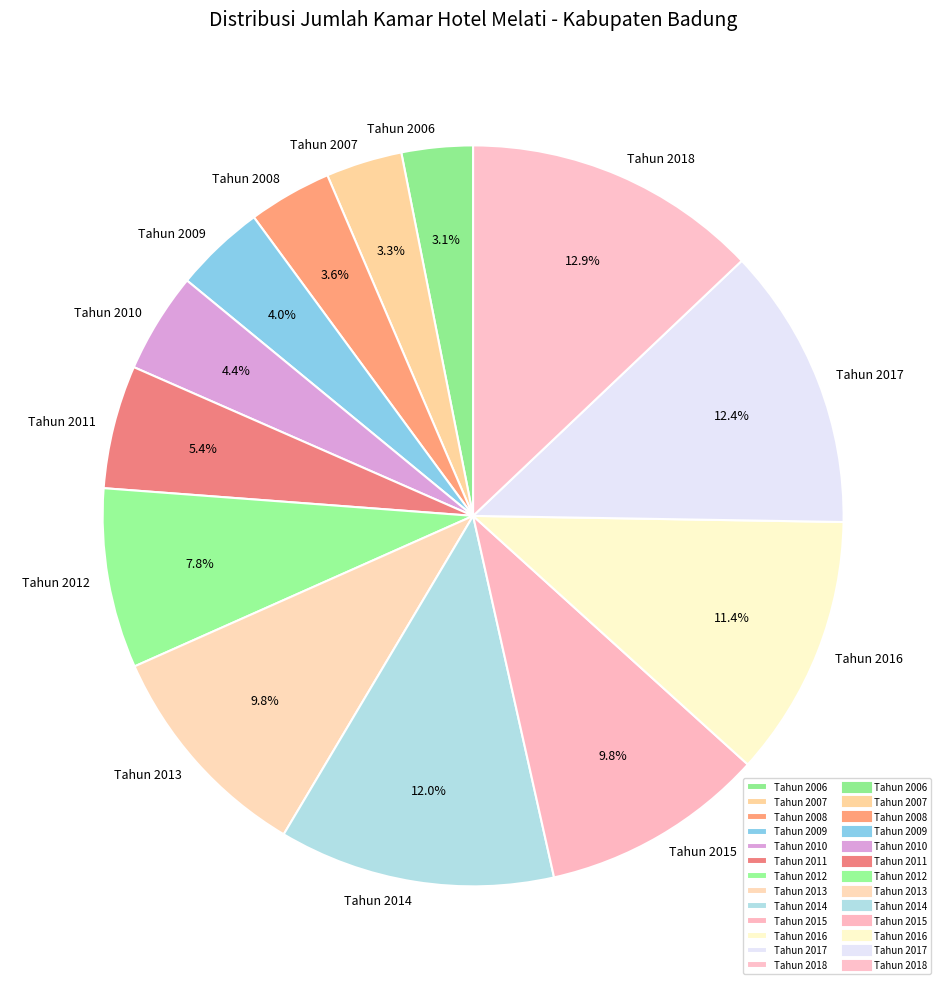

To the nearest percent, what is the combined percentage of Tahun 2010 and Tahun 2017?

17%